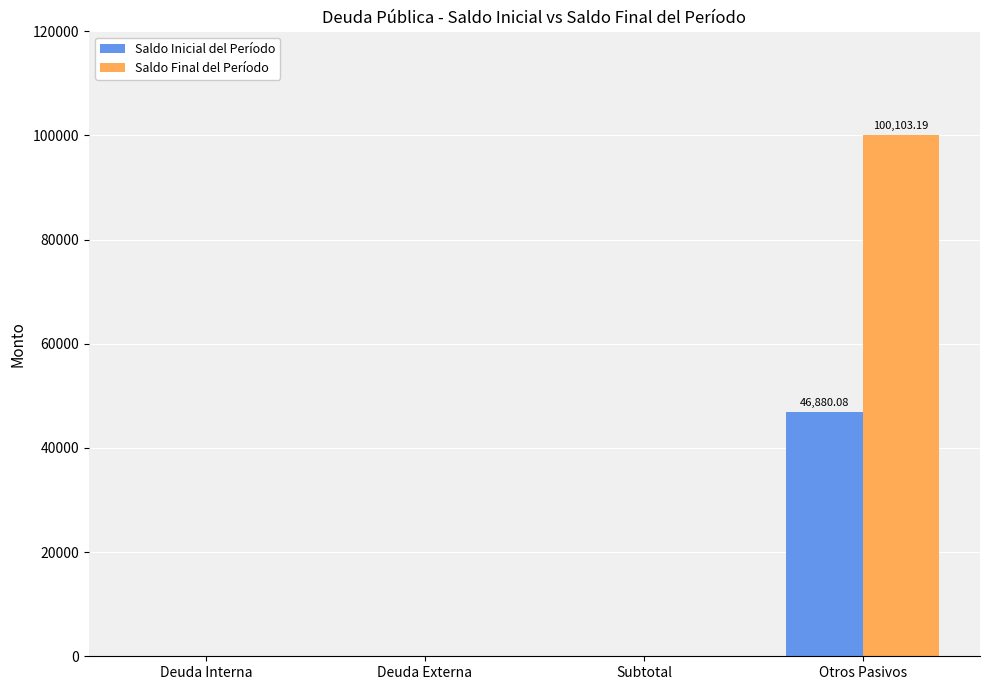

What is the difference between the Saldo Inicial del Período values at Deuda Externa and Otros Pasivos?

46880.1